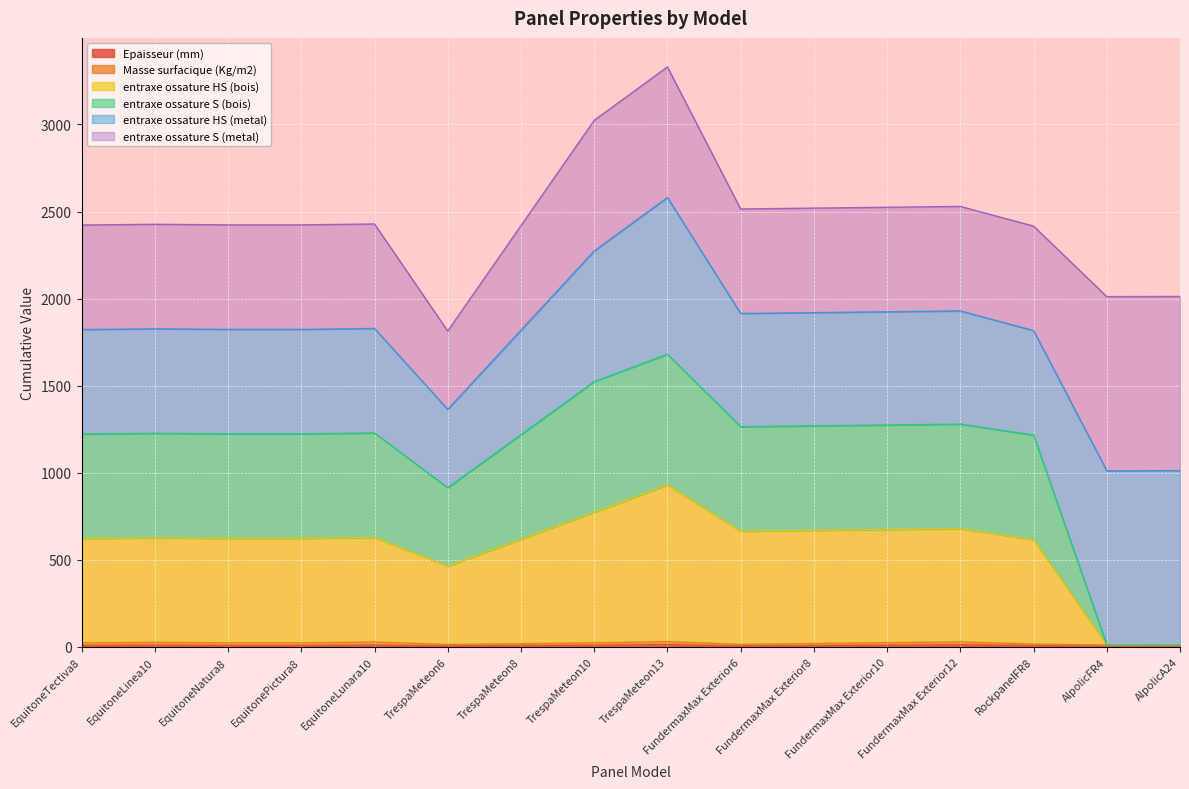

True or false: Epaisseur (mm) has a value of 10.0 at EquitoneLinea10.

True